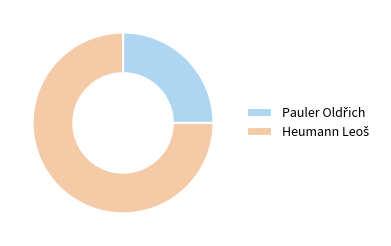

Is there a majority slice in this chart?

Yes